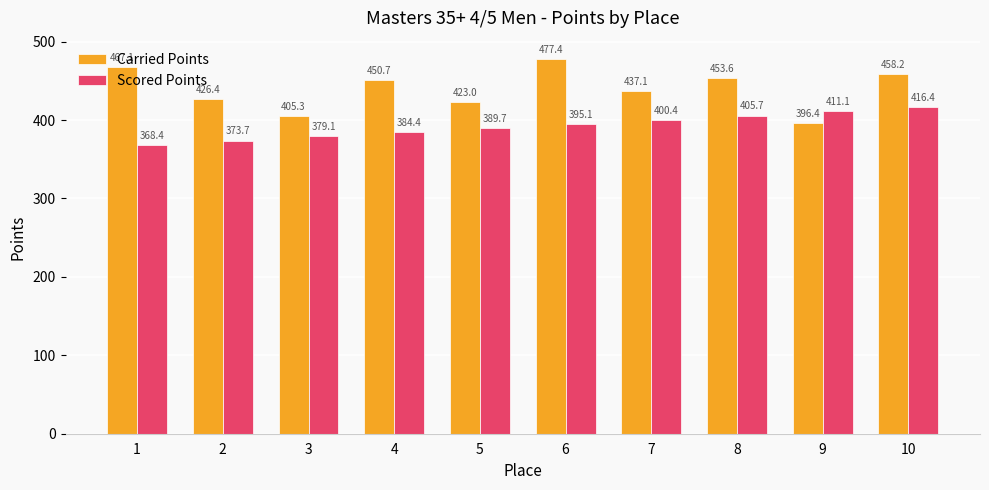

Where is Scored Points nearest to the value 392?

5